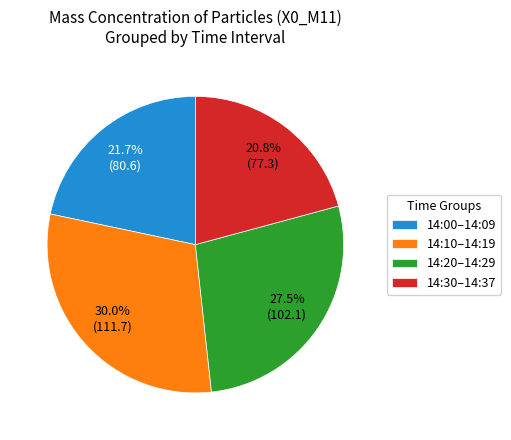

Approximately how many times larger is the value at 14:30–14:37 compared to 14:10–14:19?

0.7